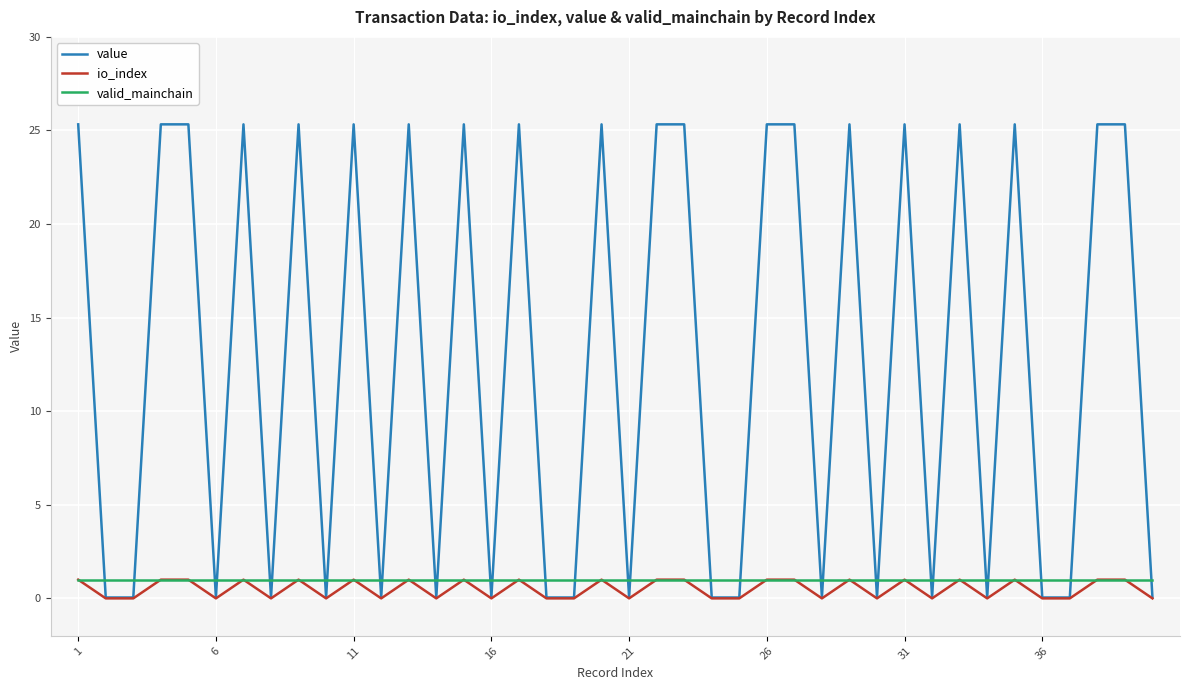

Which series has the largest range (max minus min)?

value